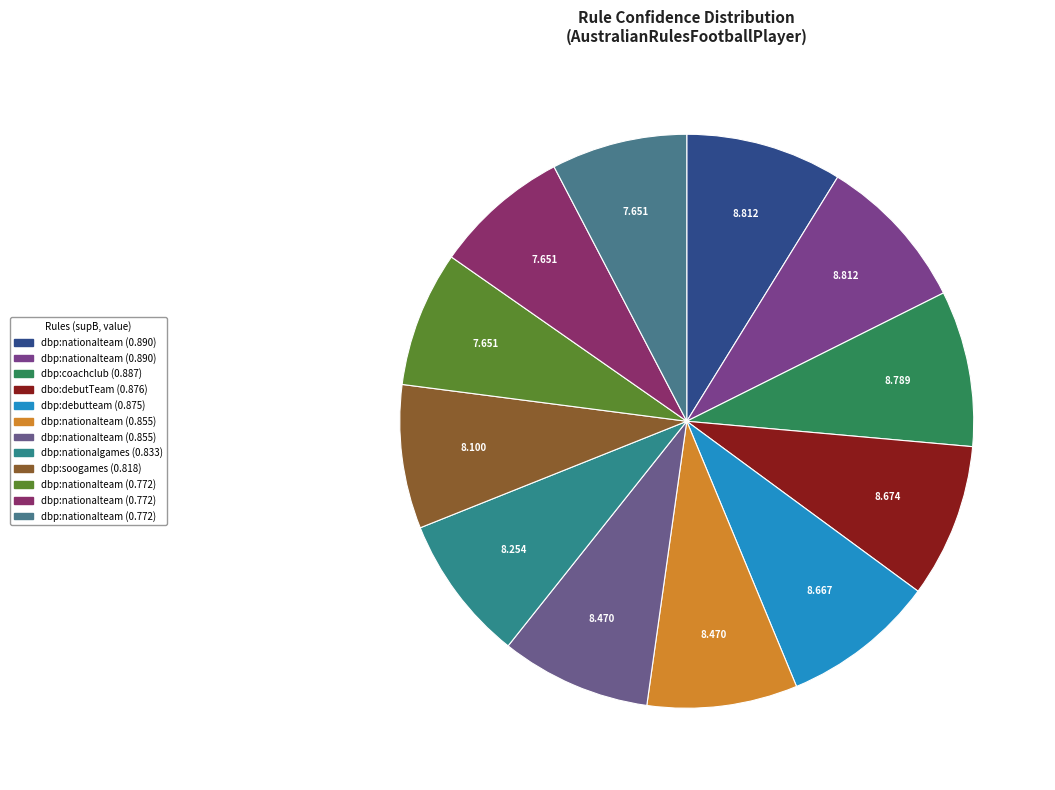

How many slices are in this pie chart?

12